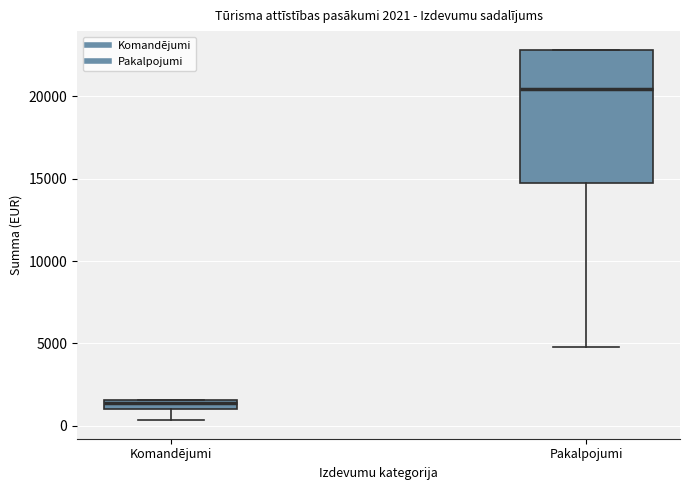

Which box has the highest median line?

Pakalpojumi